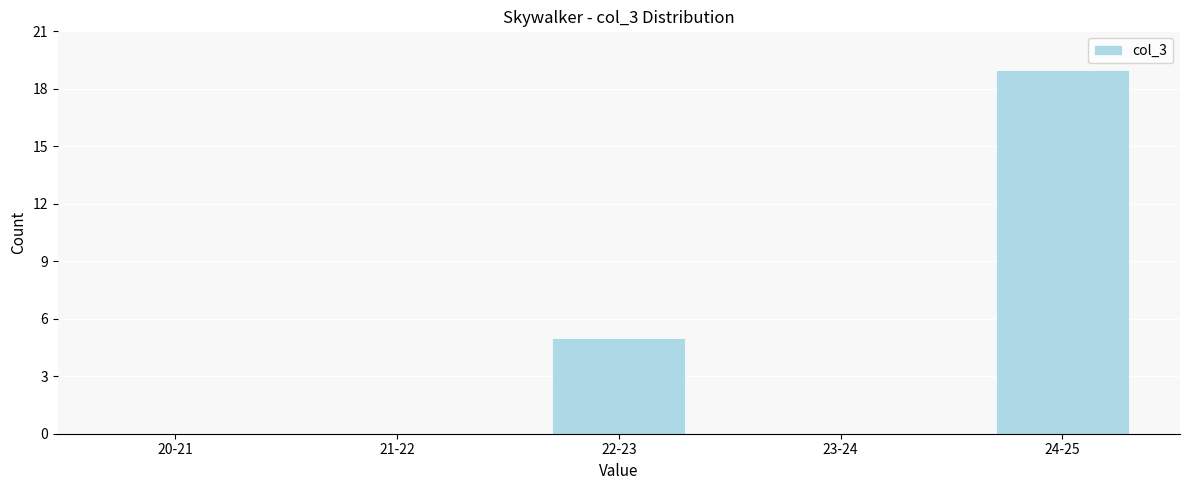

Reading left to right, extract all data points from this chart.

20-21=0	21-22=0	22-23=5	23-24=0	24-25=19